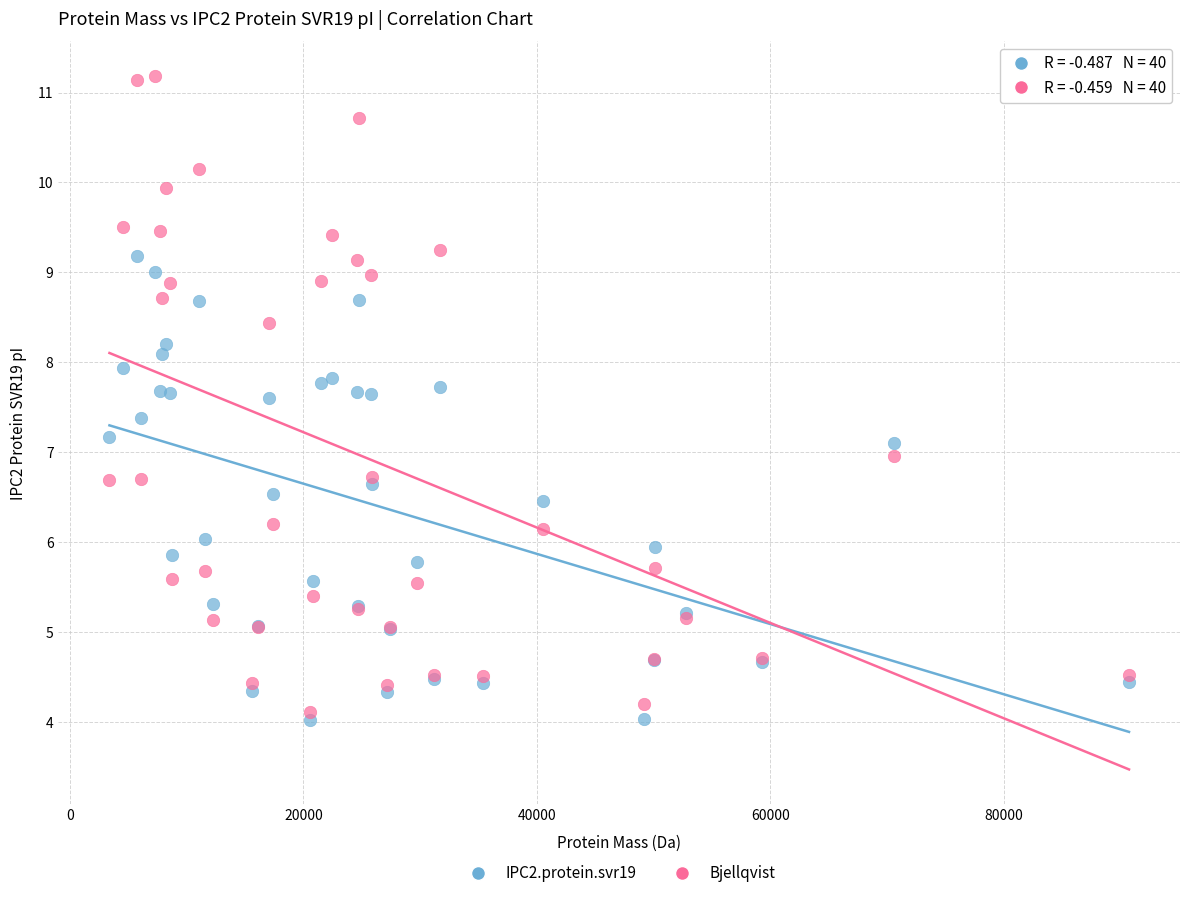

What are all the series names shown in the legend?

IPC2.protein.svr19, Bjellqvist